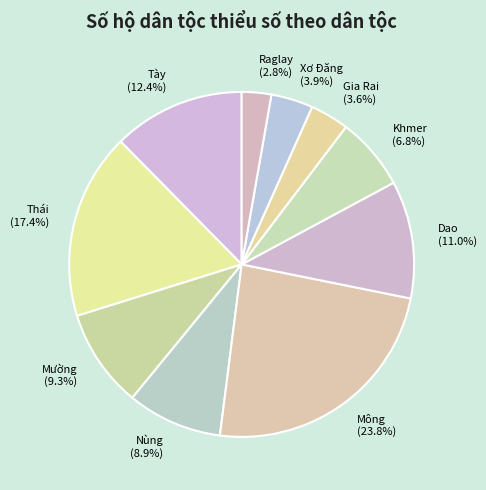

To the nearest percent, what percentage of the pie is Tày?

12%